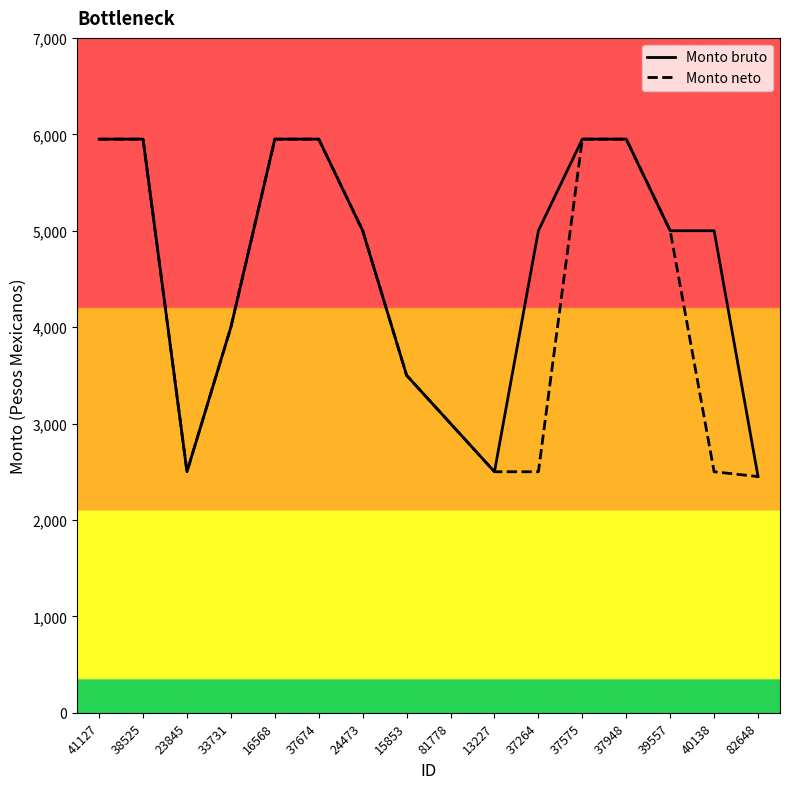

How many lines are shown in the chart?

2